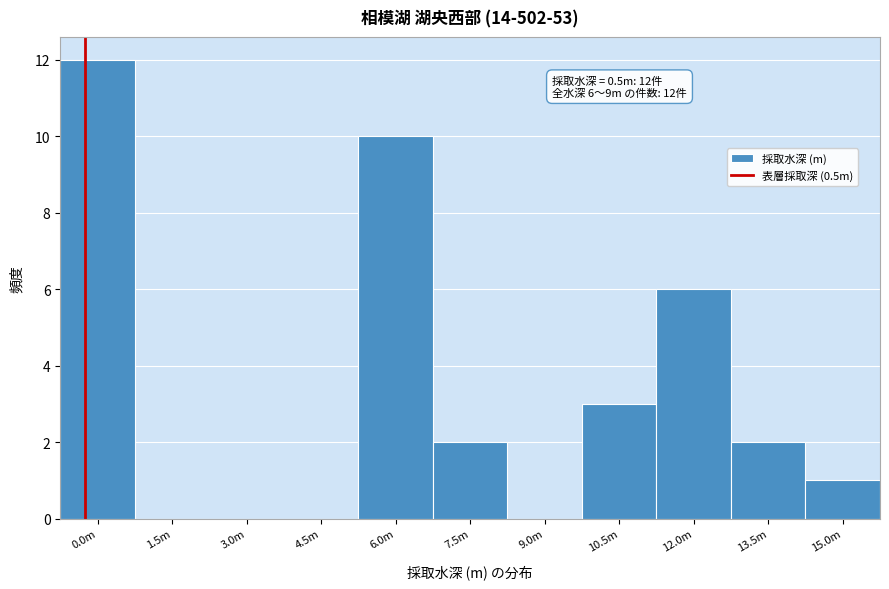

Reading left to right, extract all data points from this chart.

0.0m=12	1.5m=0	3.0m=0	4.5m=0	6.0m=10	7.5m=2	9.0m=0	10.5m=3	12.0m=6	13.5m=2	15.0m=1